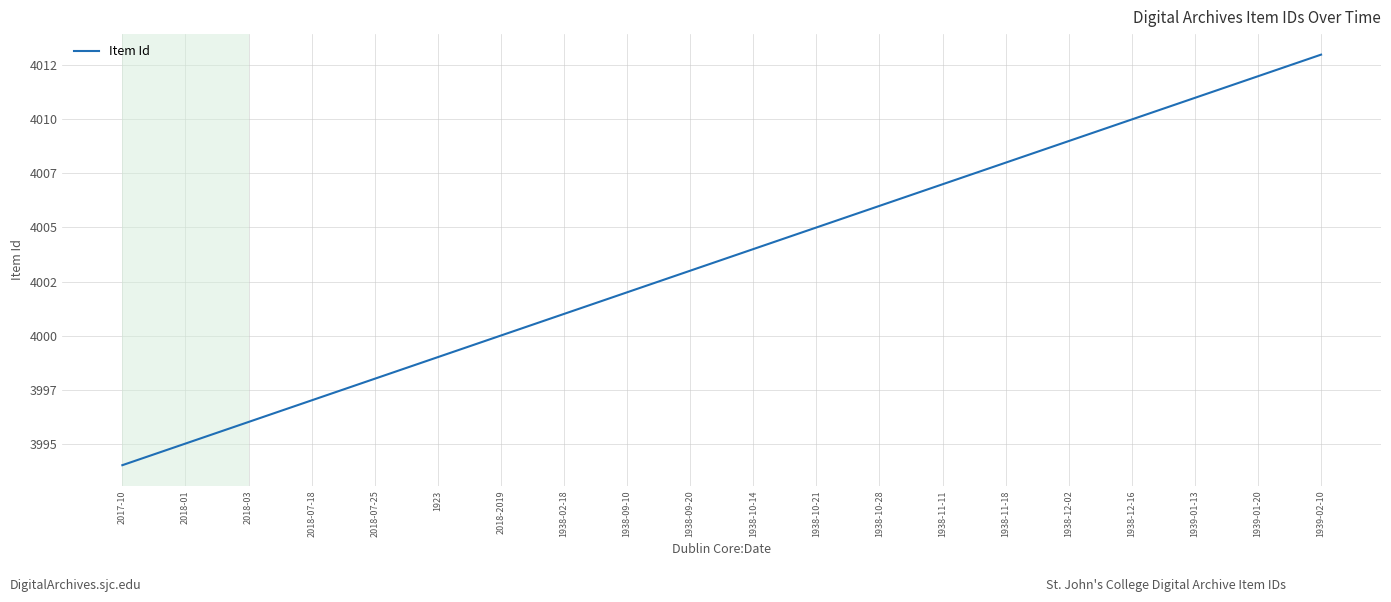

What position from the right is 1938-11-11?

7